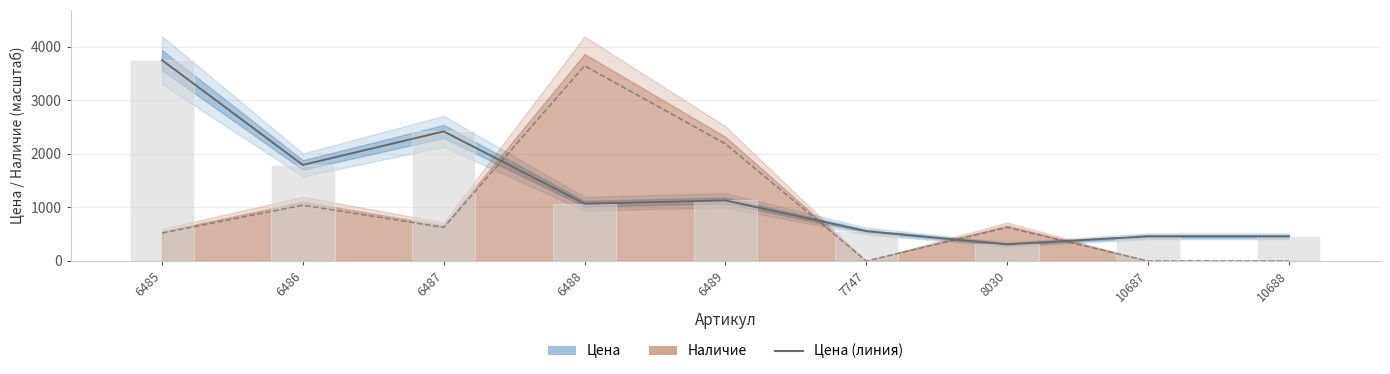

What is the spread (max minus min) of values at 6489?

1056.3